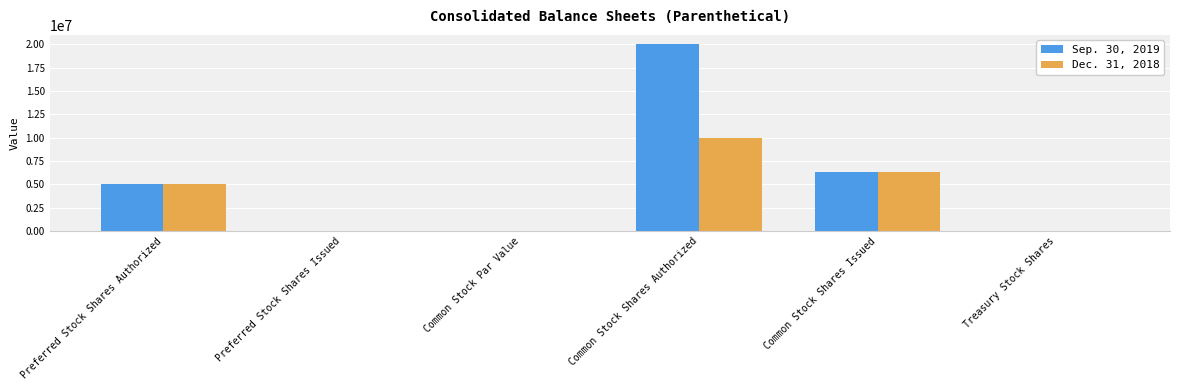

The value of Dec. 31, 2018 at Preferred Stock Shares Issued is 0.0. True or false?

True